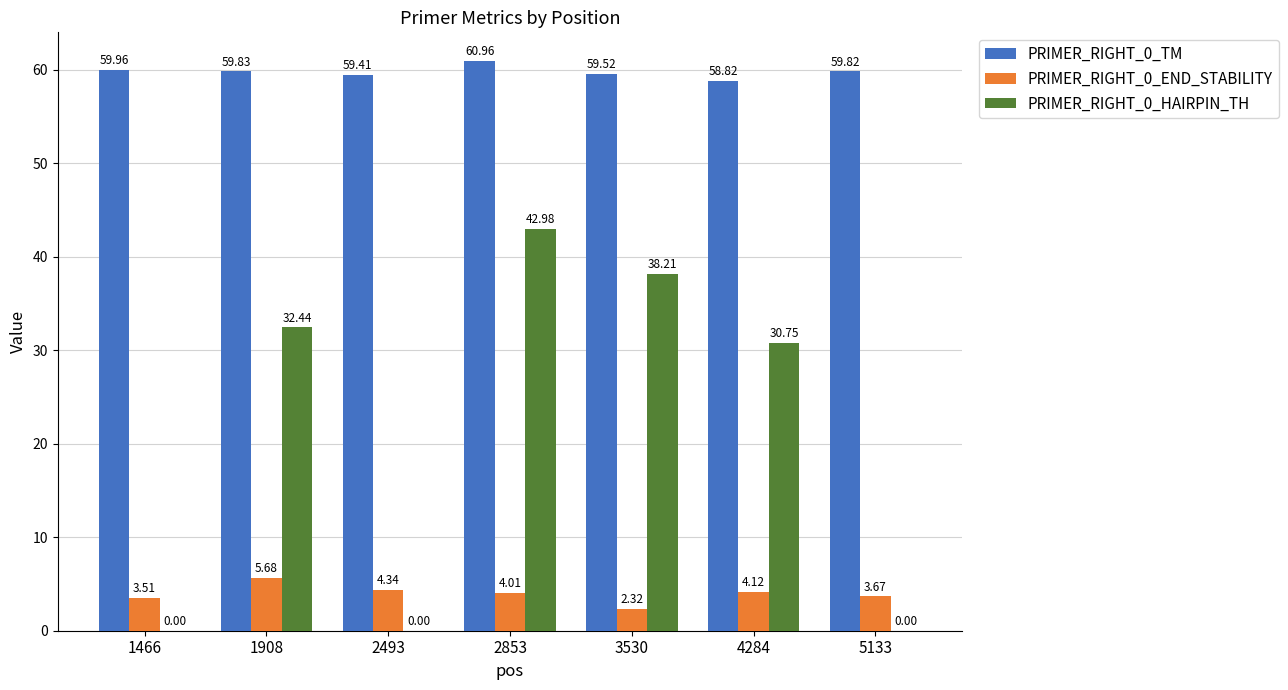

Are the bars grouped side by side (vs. stacked)?

Yes